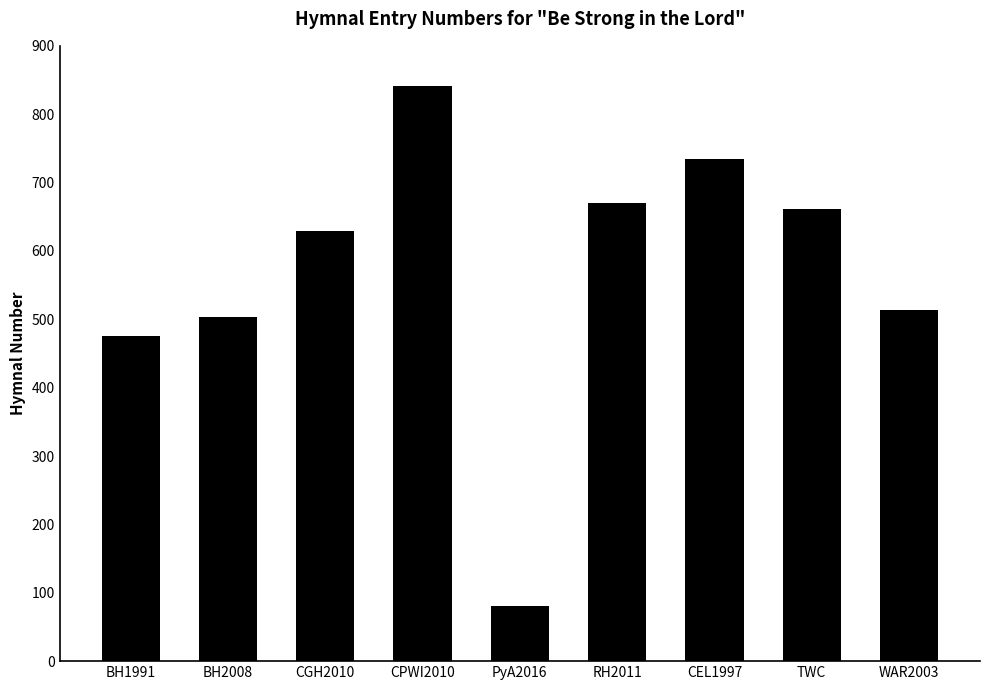

What is the smallest value displayed?

81